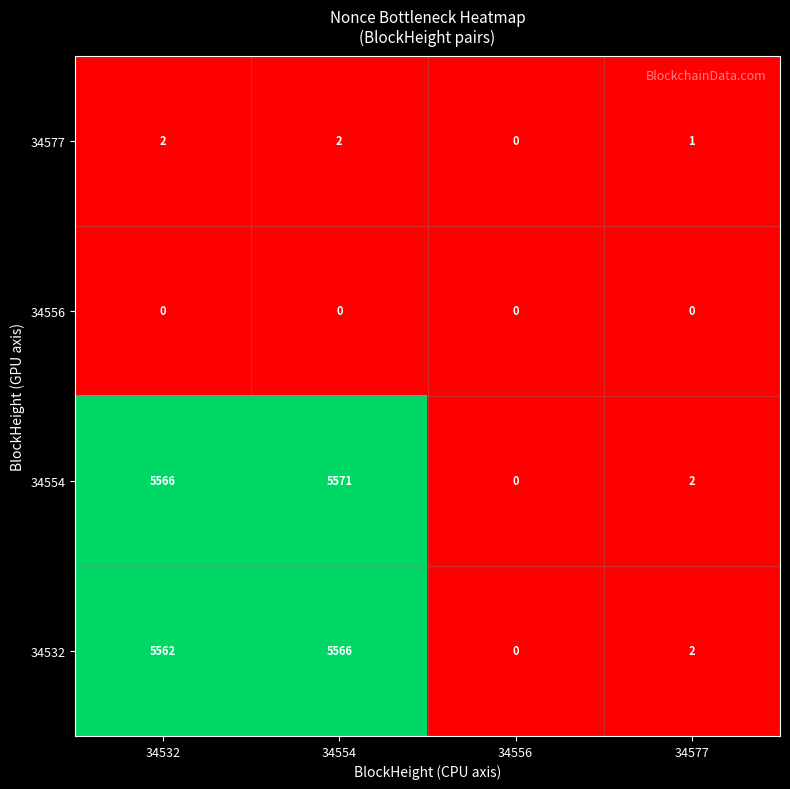

How many values in the 34532 series are below 5562?

2